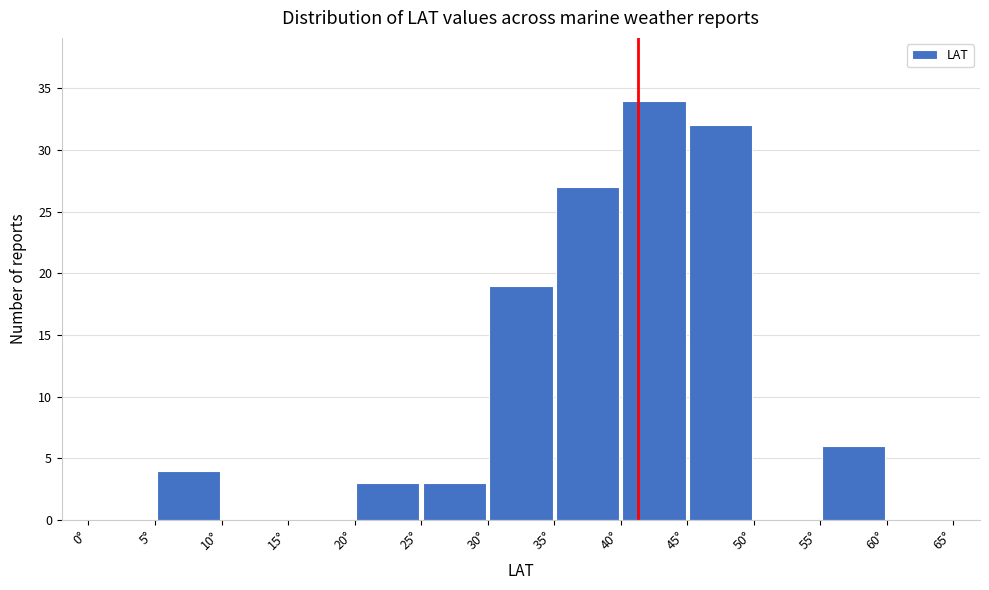

Over which range of the x-axis is the bar tallest?

40 to 45